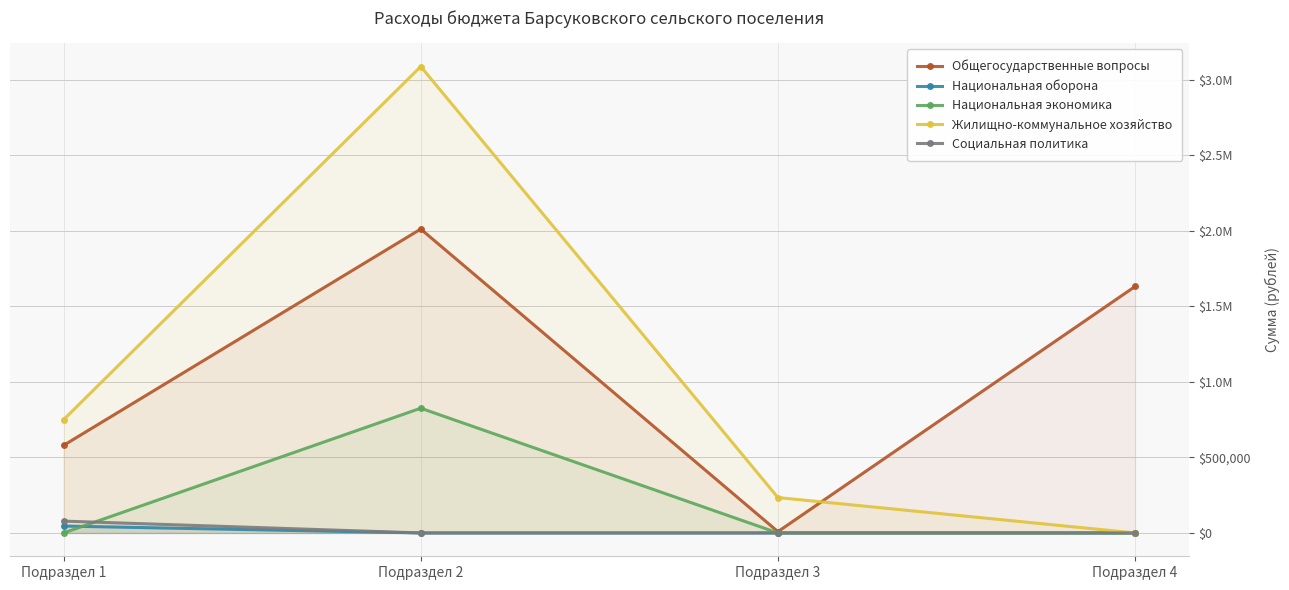

In Общегосударственные вопросы, how many points are lower than both neighbors (excluding endpoints)?

1